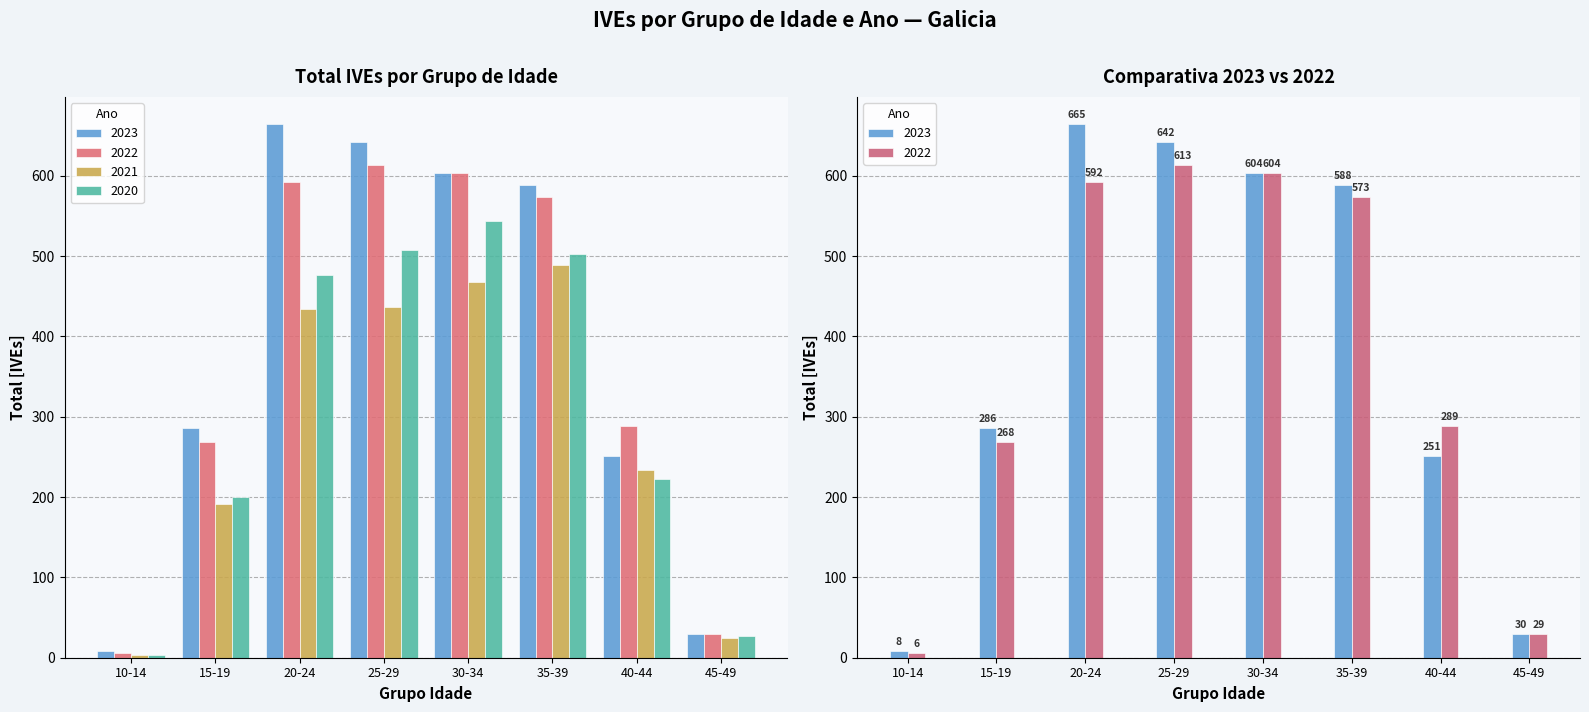

Which label corresponds to the largest value in the chart?

20-24